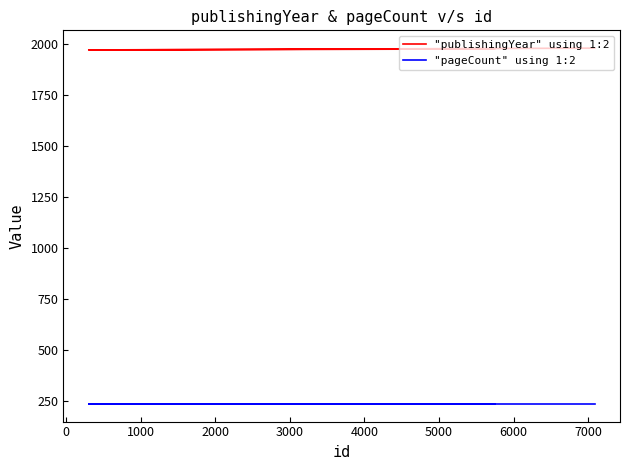

Does the chart have visible grid lines?

No